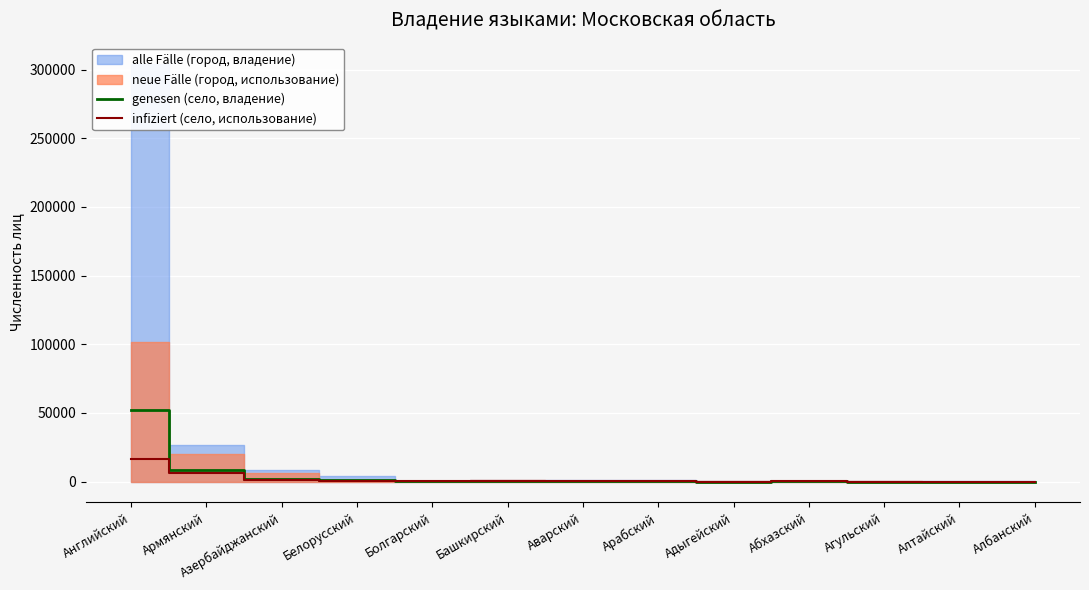

At which label does genesen (село, владение) first exceed 158?

Английский